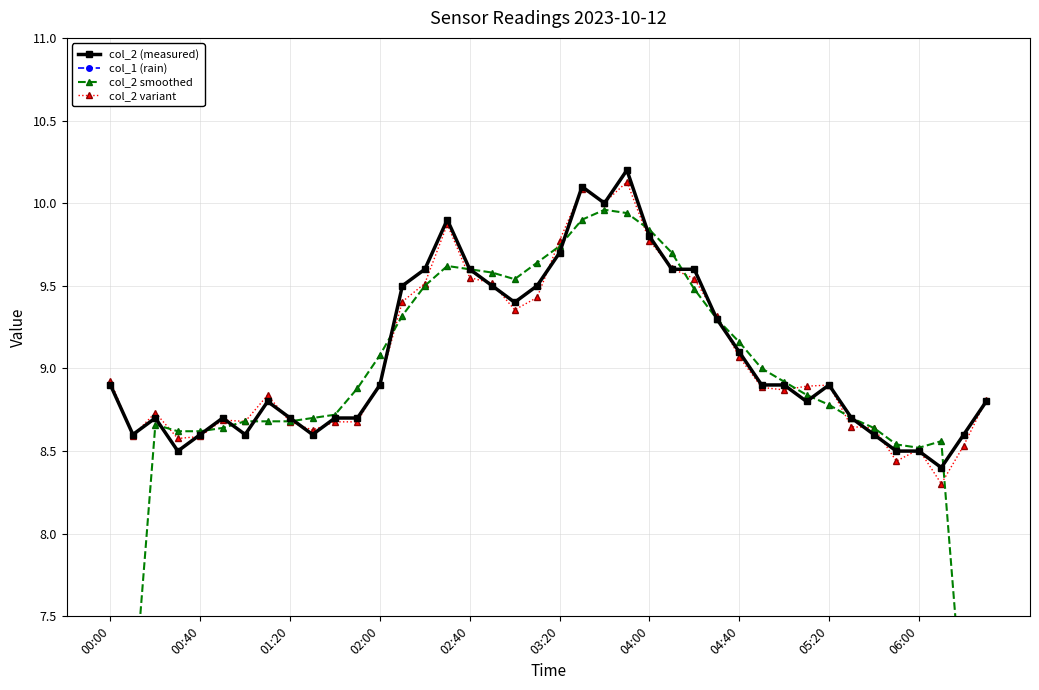

The value at 03:30 is 15.2. True or false?

False